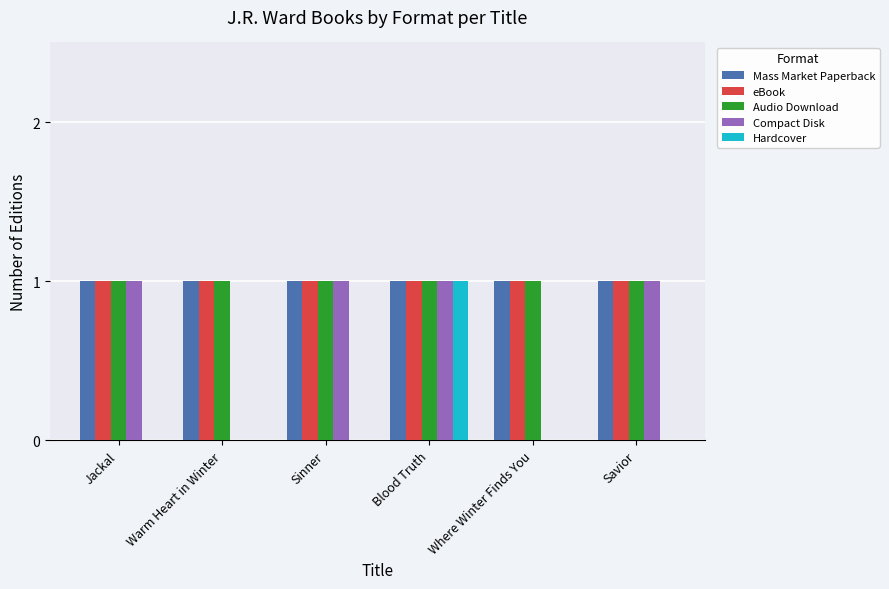

Which series has the widest spread of values?

Compact Disk